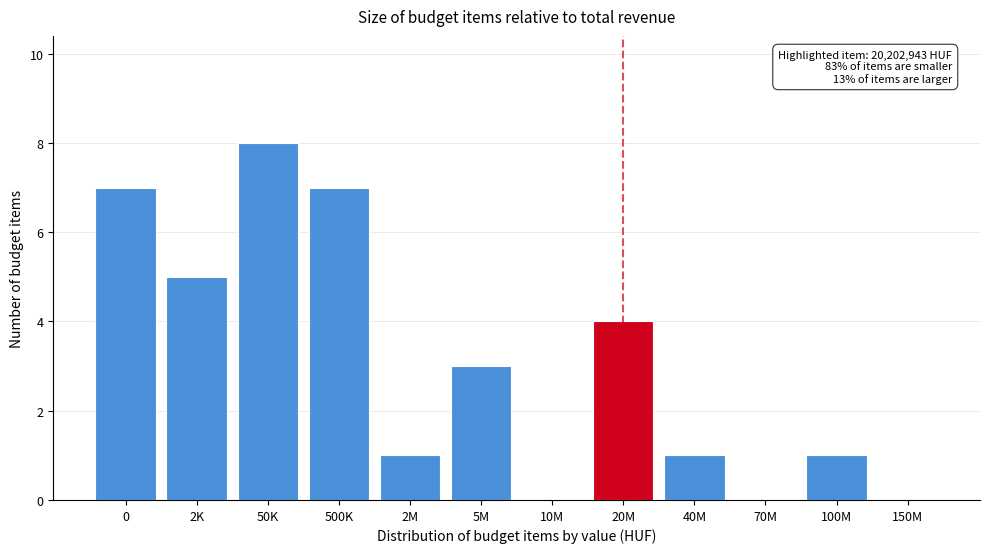

Reading right to left, what are all the values shown in this chart?

150M=0	100M=1	70M=0	40M=1	20M=4	10M=0	5M=3	2M=1	500K=7	50K=8	2K=5	0=7